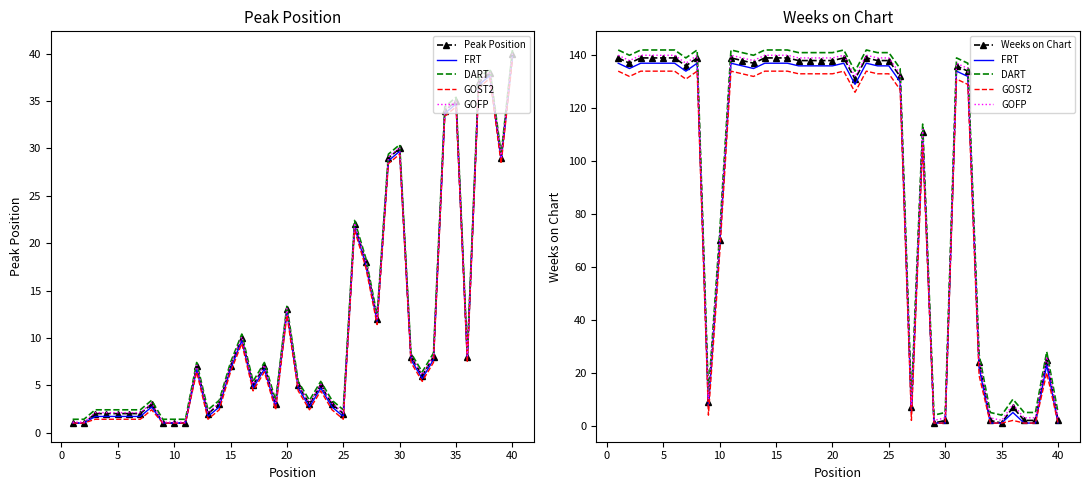

What are all the series names shown in the legend?

Peak Position, FRT, DART, GOST2, GOFP, Weeks on Chart